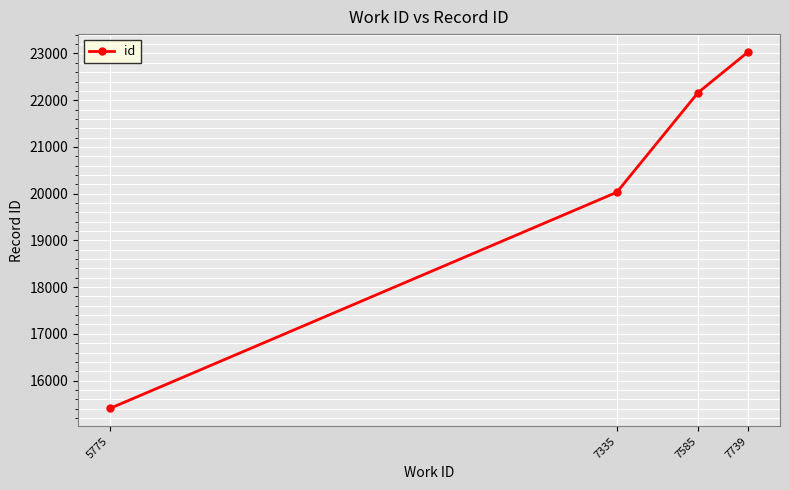

The chart shows a value of 30967 at 7335. True or false?

False